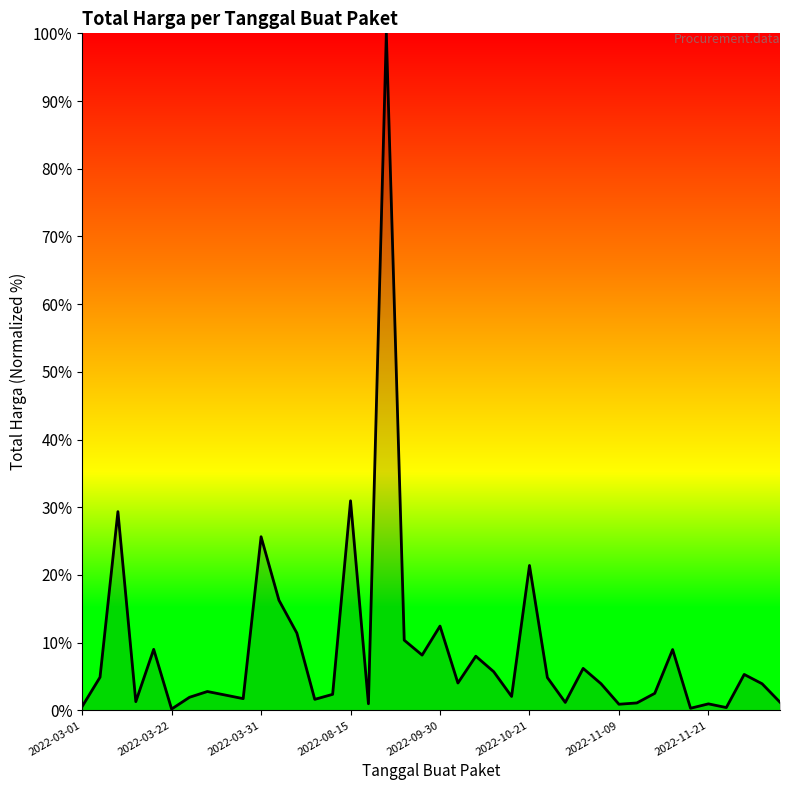

What is the greatest value displayed?

100.0